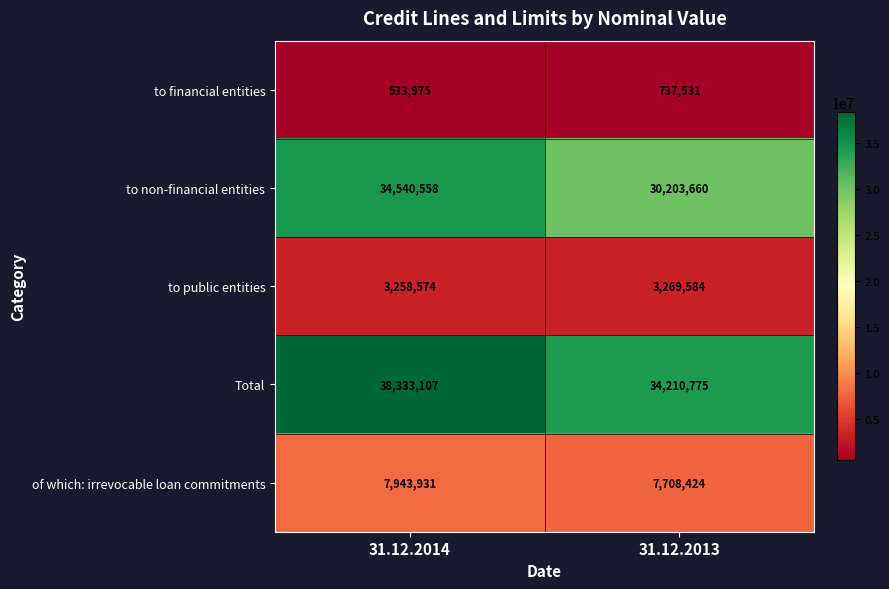

What is the minimum value shown in the chart?

533975